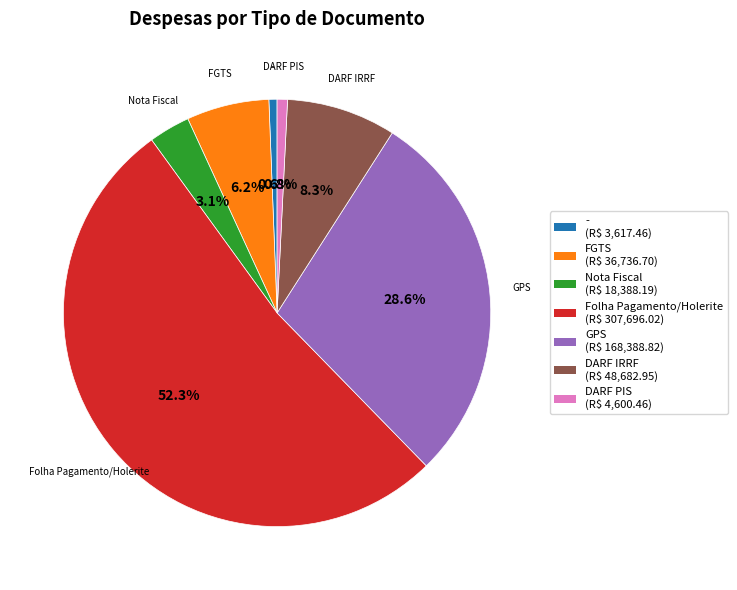

Count the number of slices in the pie.

7